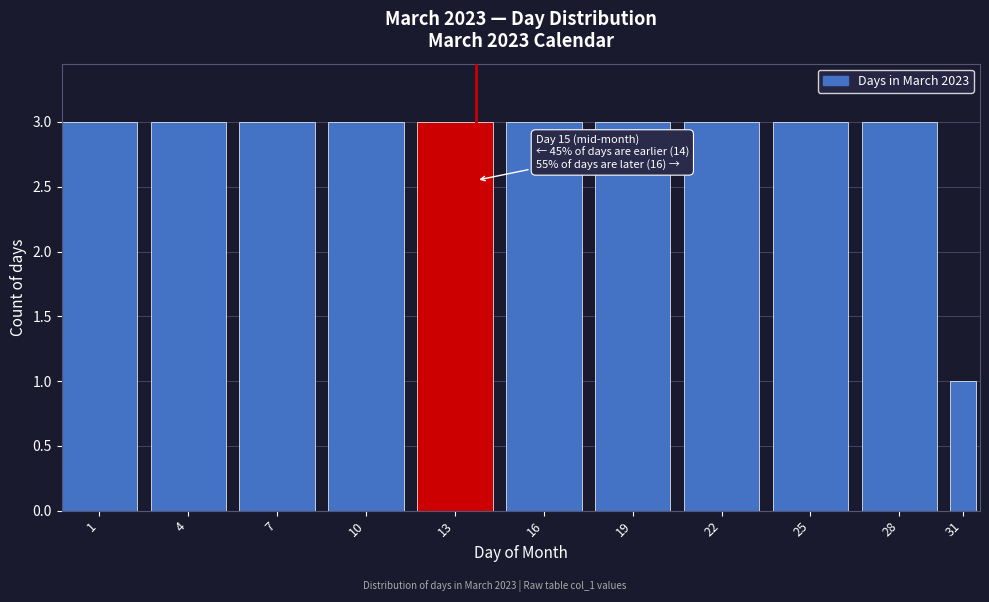

Reading left to right, list all the values displayed in this chart.

3	3	3	3	3	3	3	3	3	3	1